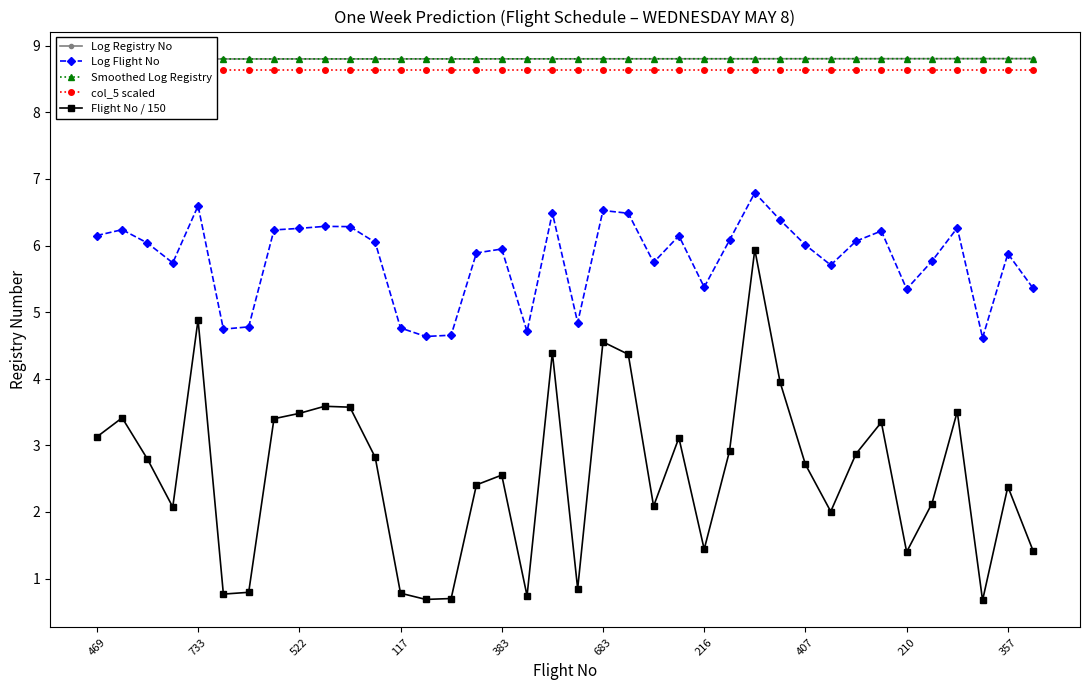

How many values in the Log Flight No series exceed 6?

20